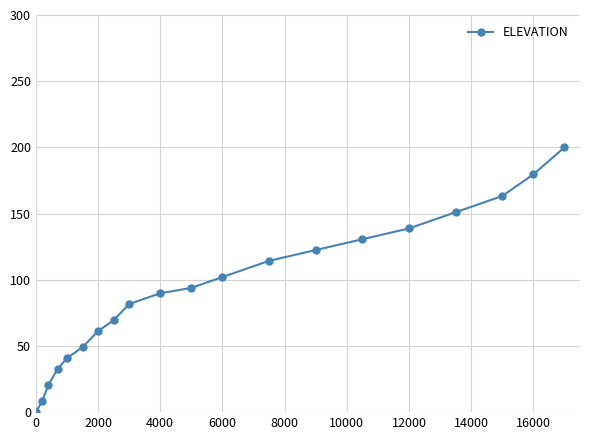

What is the difference between the maximum and minimum values?

200.0